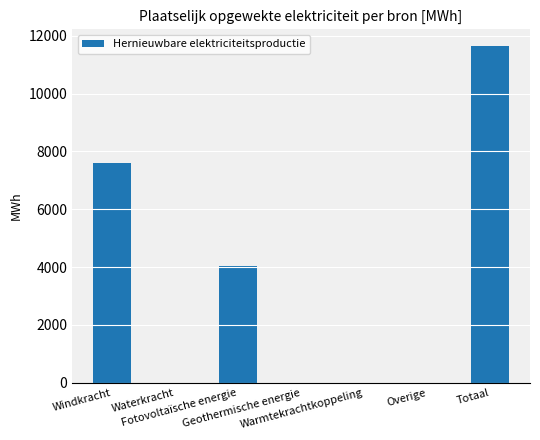

What is the greatest value displayed?

11638.7